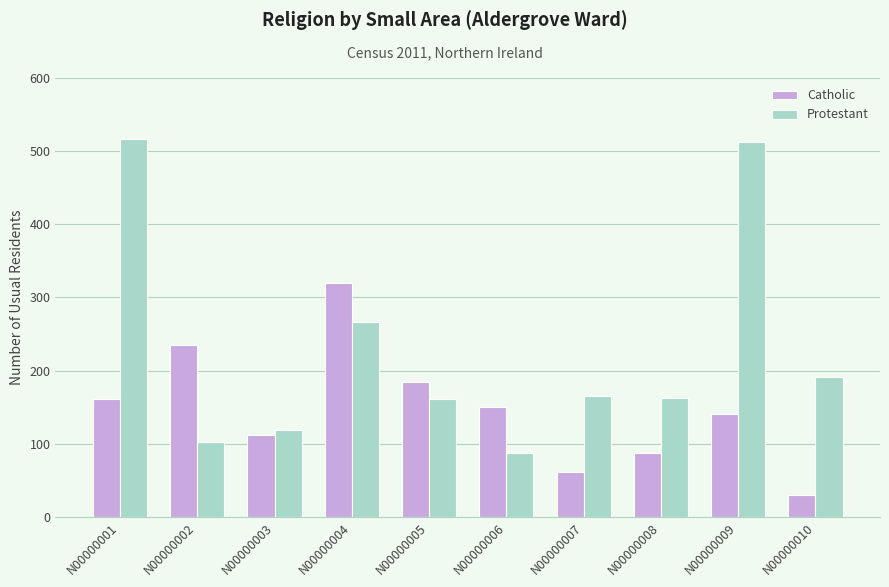

What is the difference between the Protestant values at N00000010 and N00000006?

104